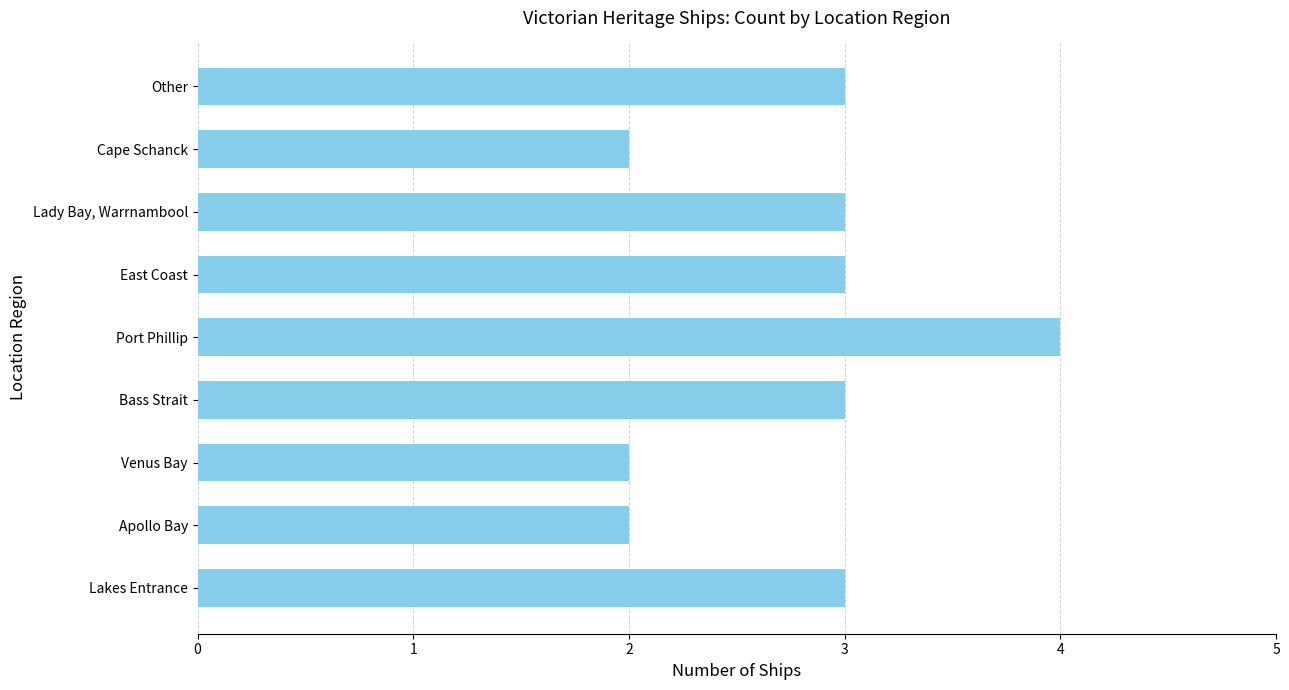

Which label corresponds to the largest value in the chart?

Port Phillip